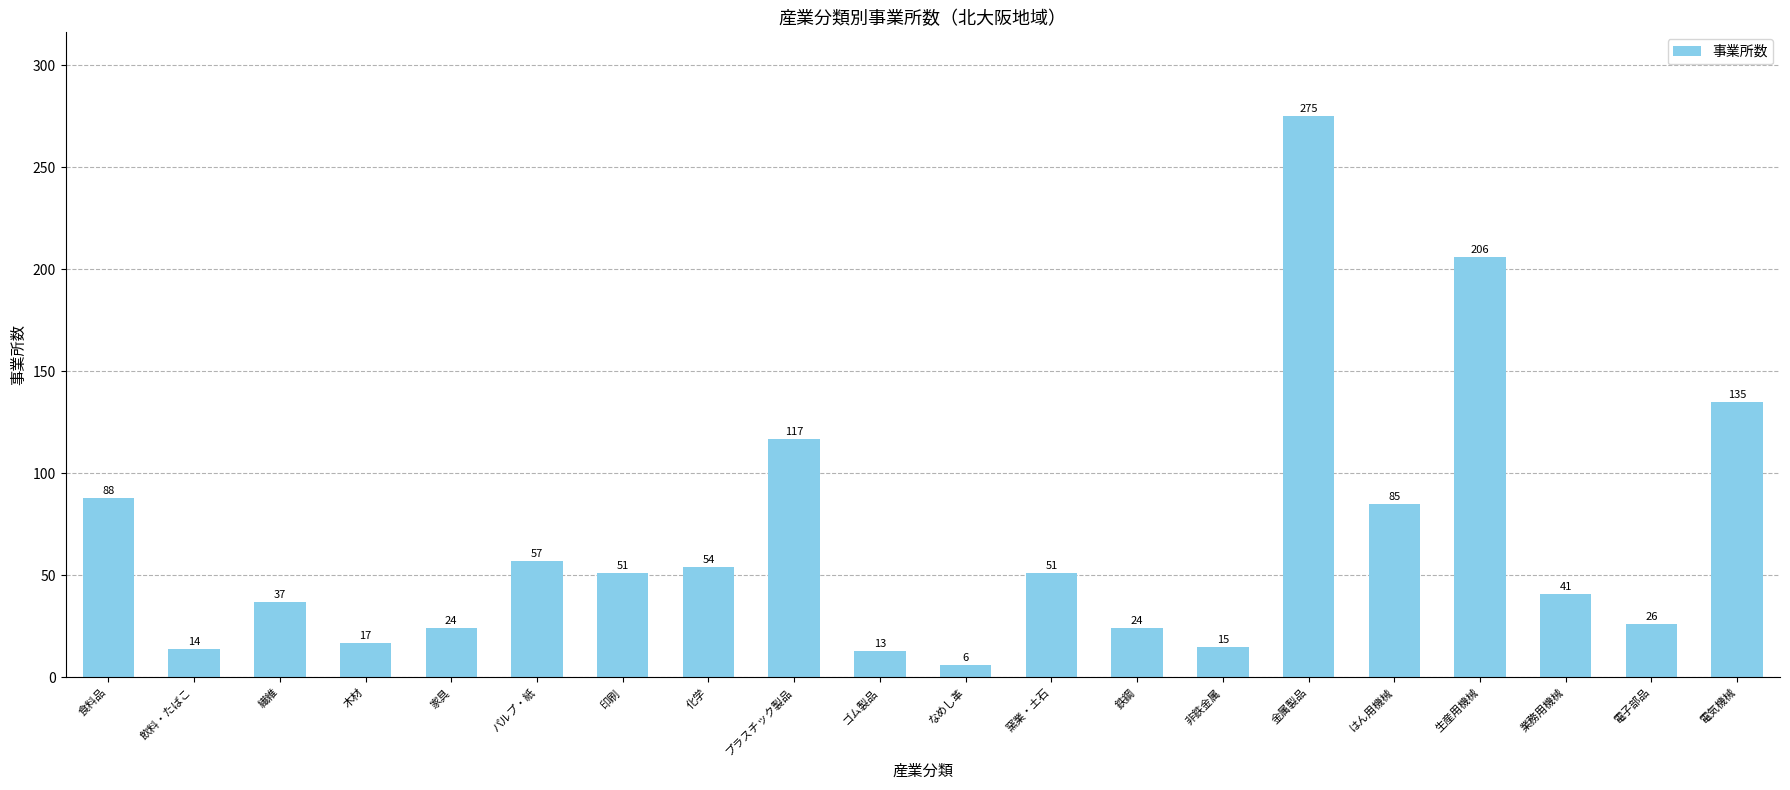

At which label is the value closest to 140?

電気機械